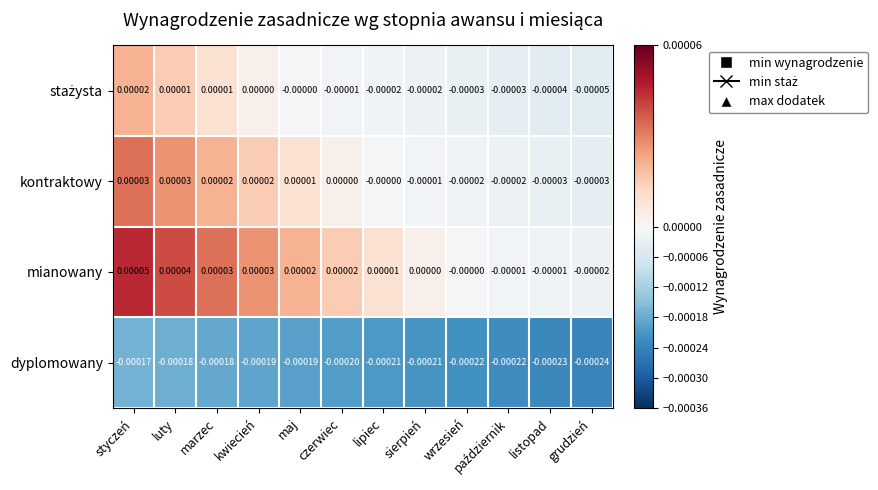

Where is dyplomowany nearest to the value 0?

styczeń